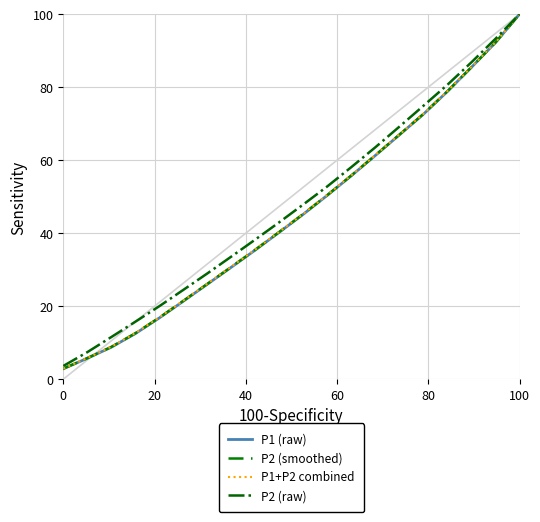

At how many categories does at least one series exceed 14?

17